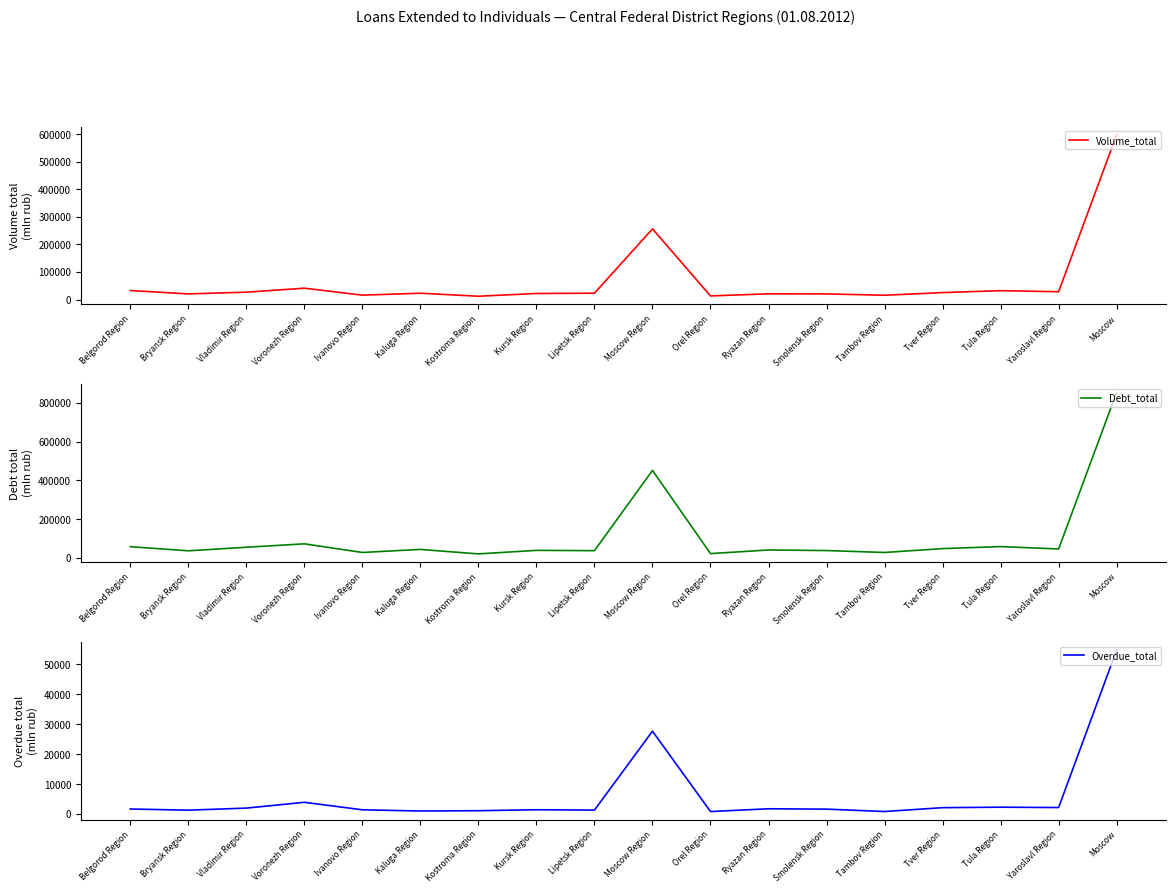

What is the value of the Volume_total point at the 6th from the left?

22965